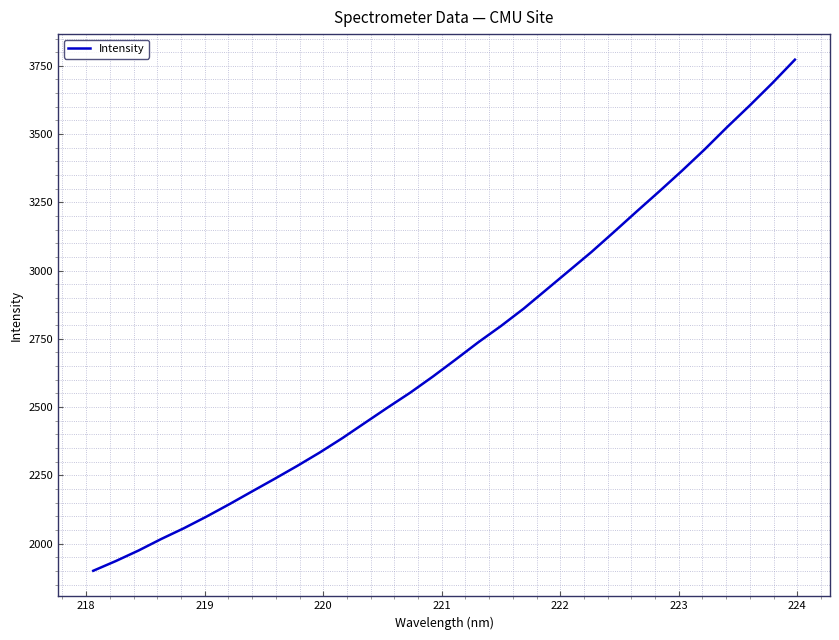

What is the difference between the maximum and minimum values?

1872.0